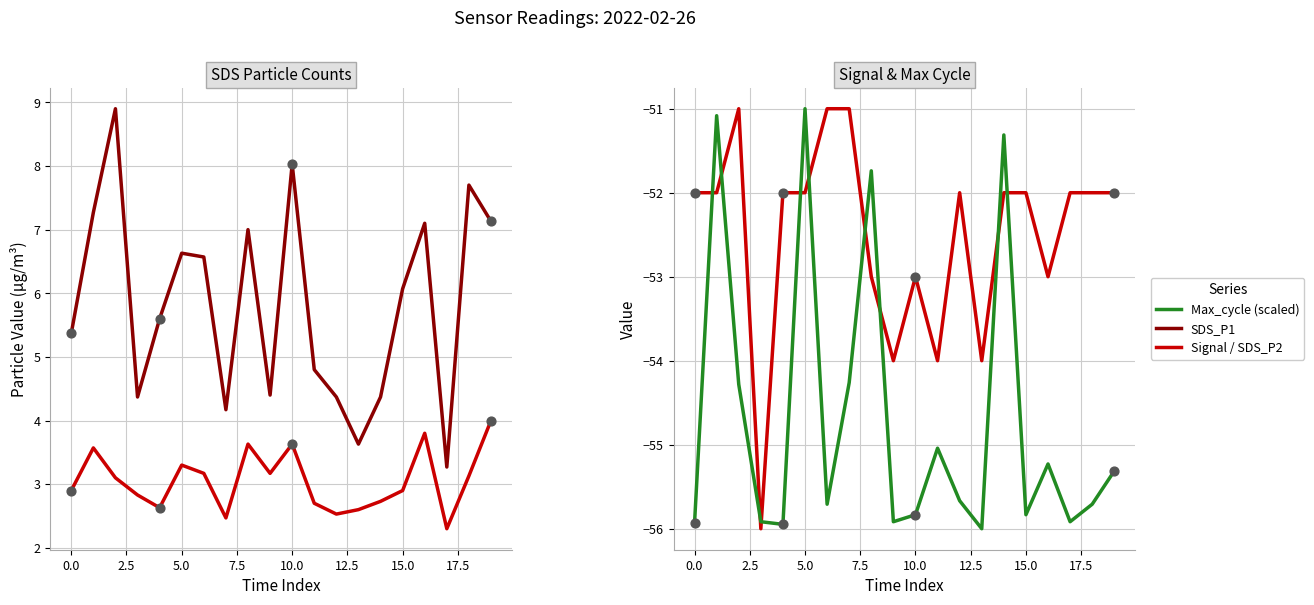

Which series reaches the maximum Y coordinate?

SDS_P1